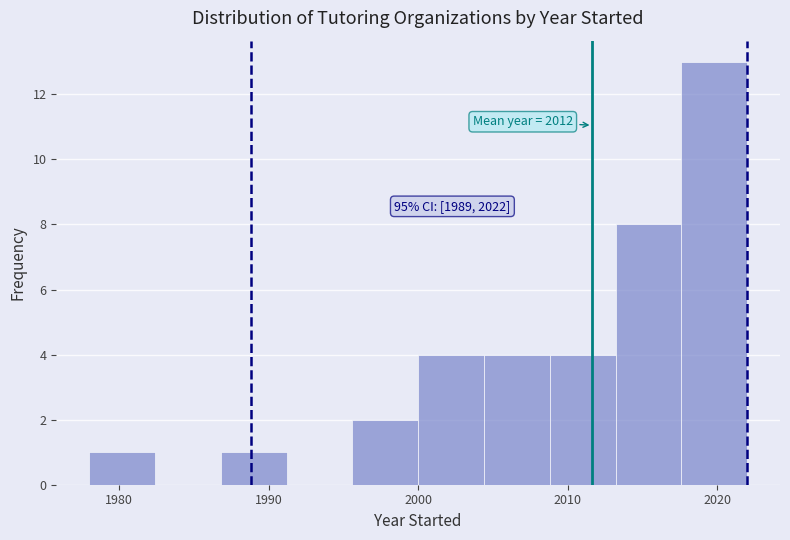

Over which range of the x-axis is the bar tallest?

2017.6 to 2022.0